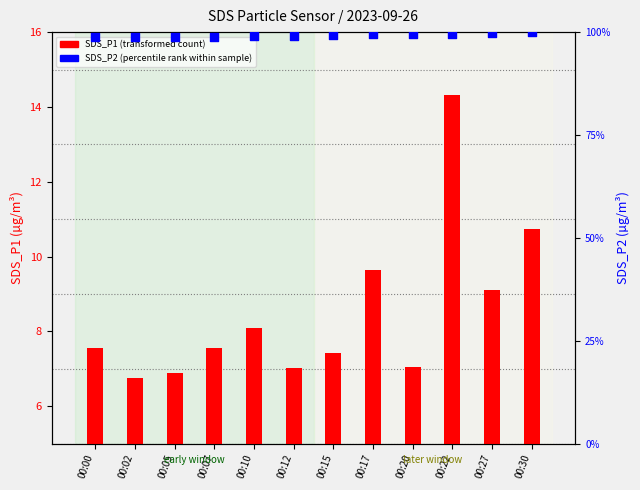

Is the value of SDS_P1 (transformed count) at 00:00 greater than the value of SDS_P2 (percentile rank within sample) at 00:27?

No